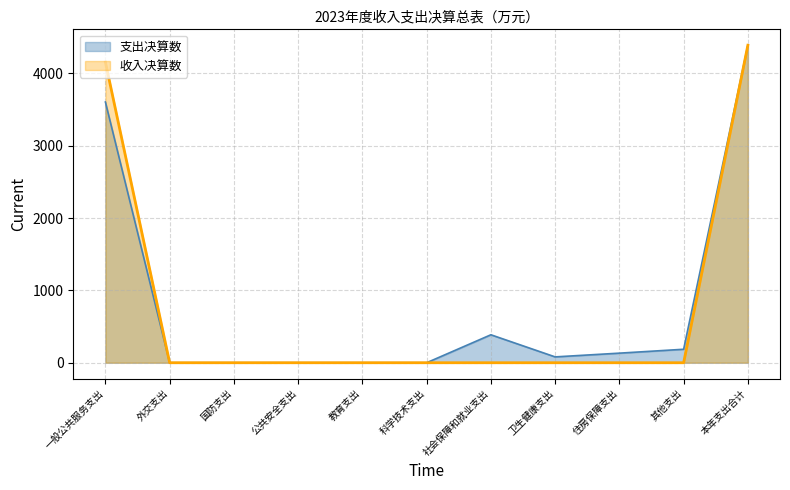

Where does the data first go above 80?

一般公共服务支出